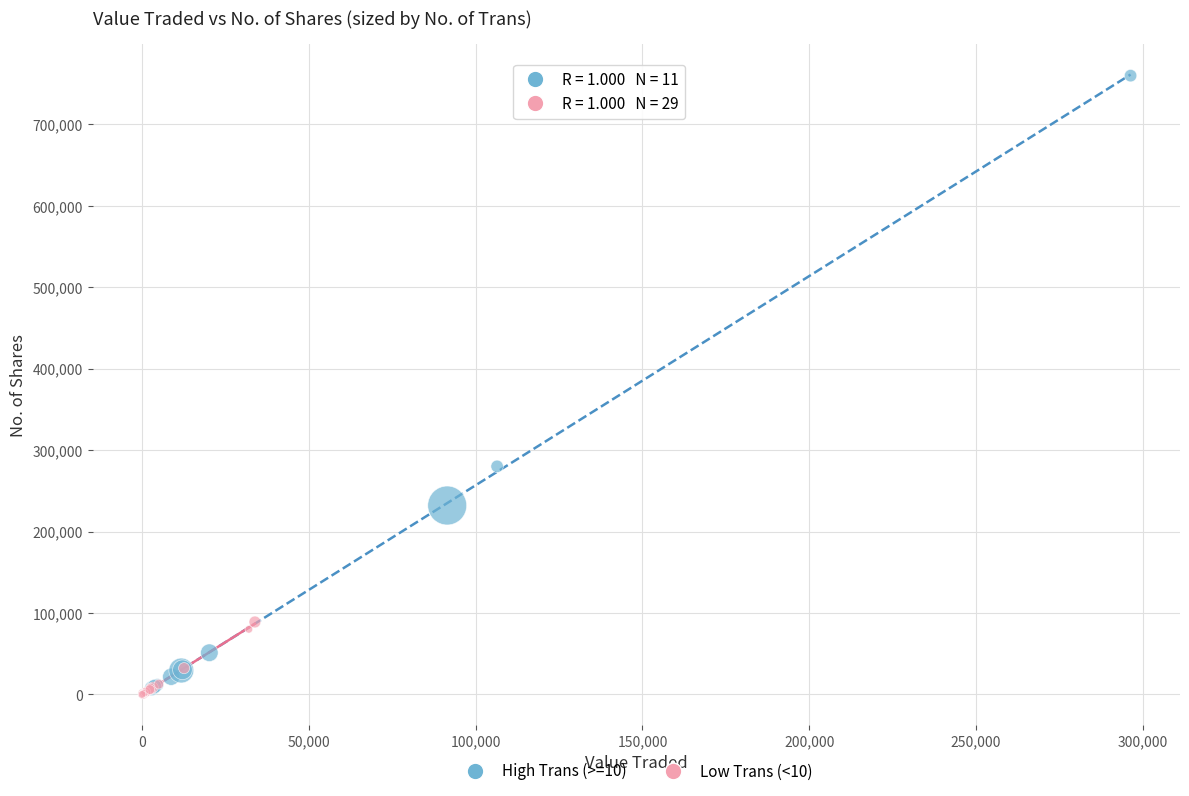

Which series has the largest Y range (max minus min)?

High Trans (>=10)